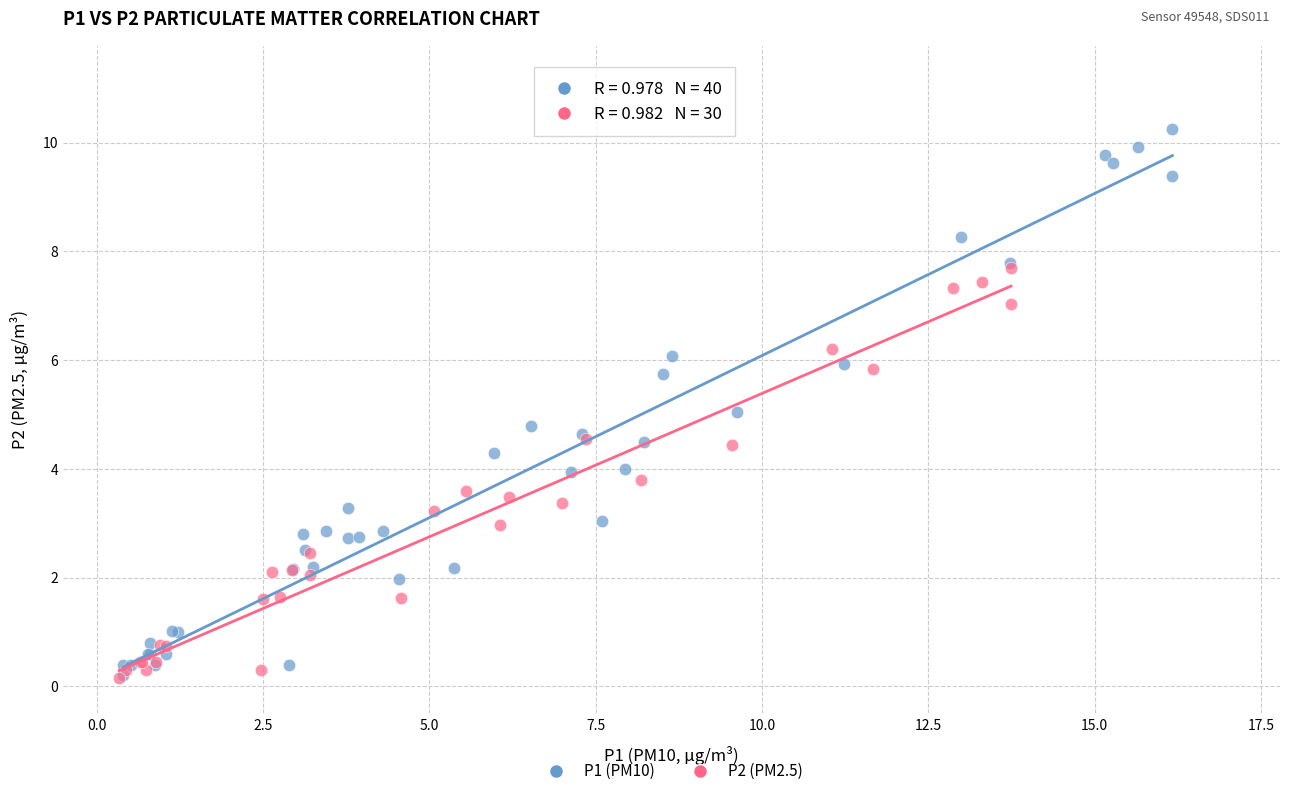

Which series reaches the maximum Y coordinate?

P1 (PM10)